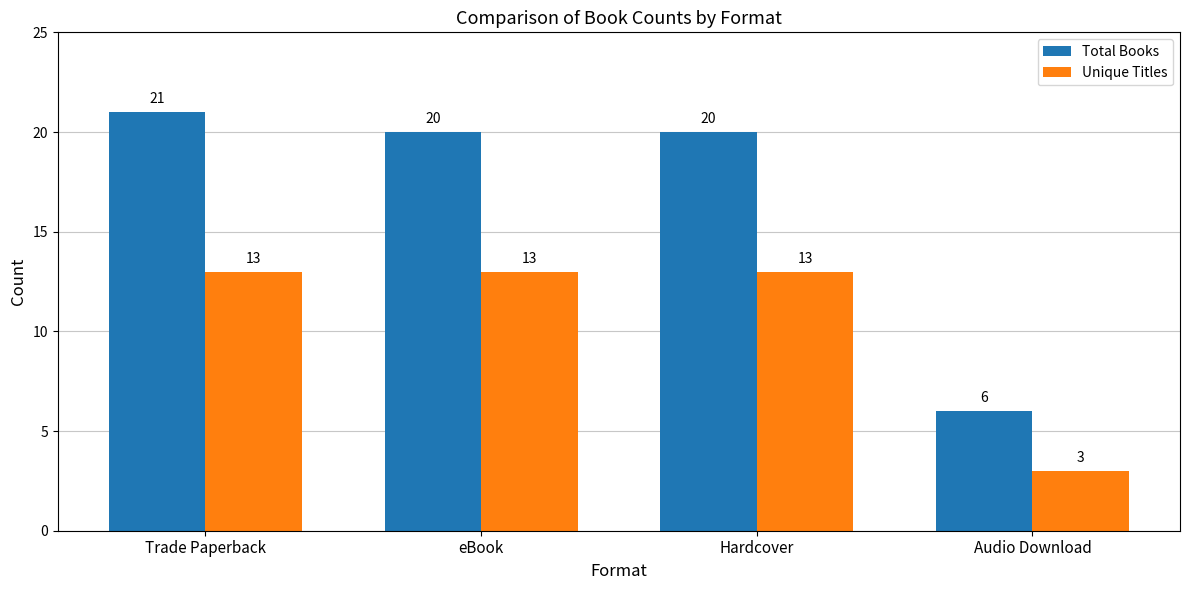

Is it true that Unique Titles equals 4 at eBook?

False